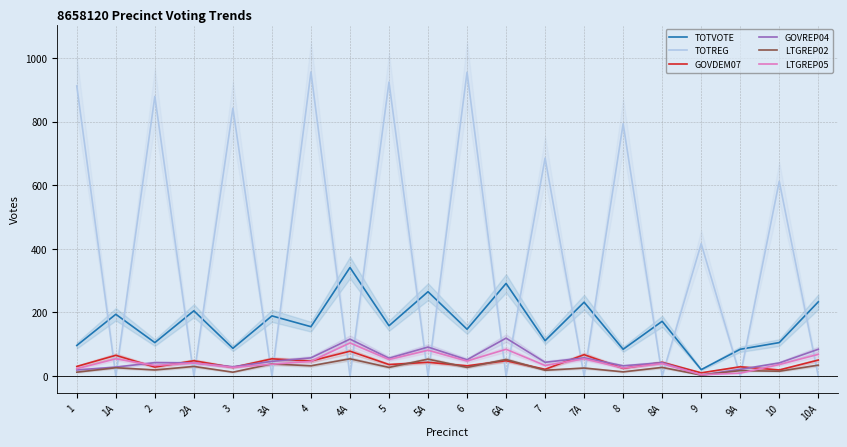

At which category does LTGREP05 reach its first local valley?

2